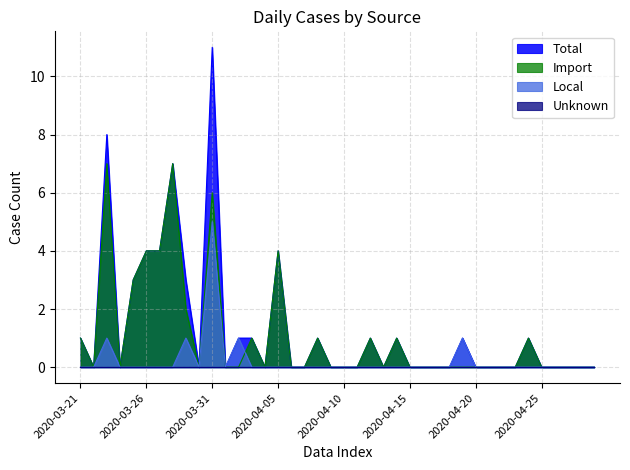

Which label corresponds to the smallest value in the chart?

2020-03-22